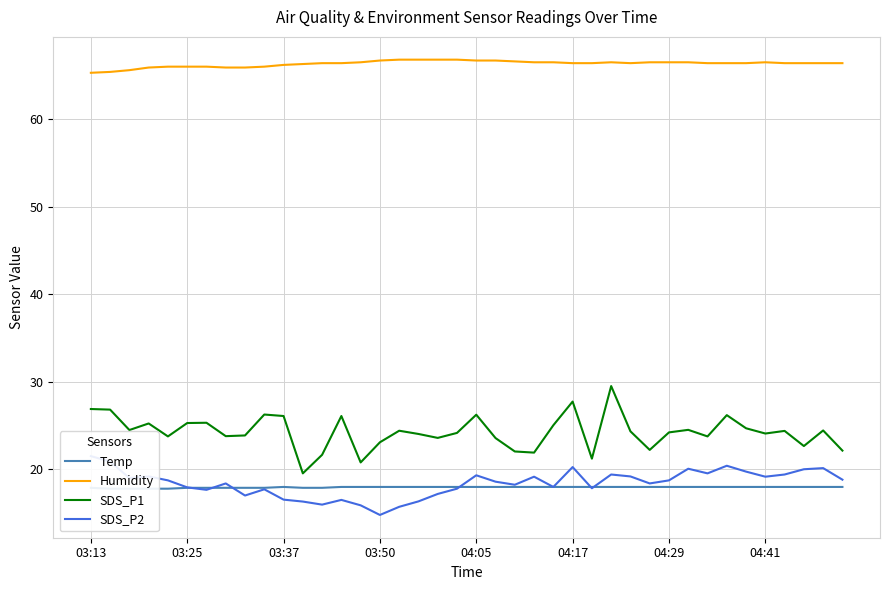

What is the minimum value shown in the chart?

14.8